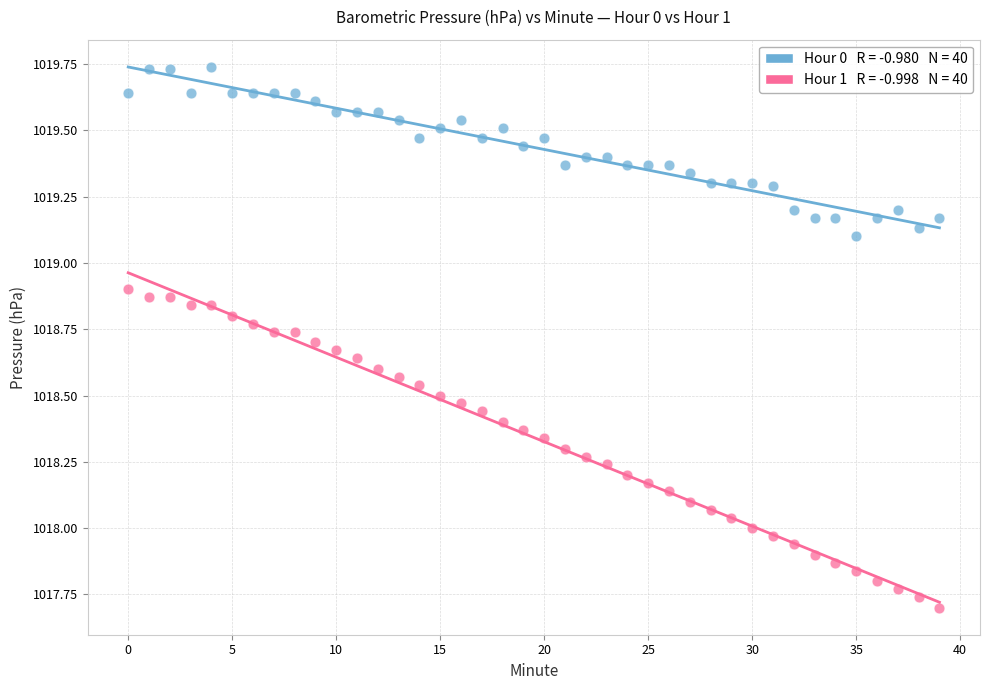

Across all data points, what is the range of Y values (max minus min)?

2.0